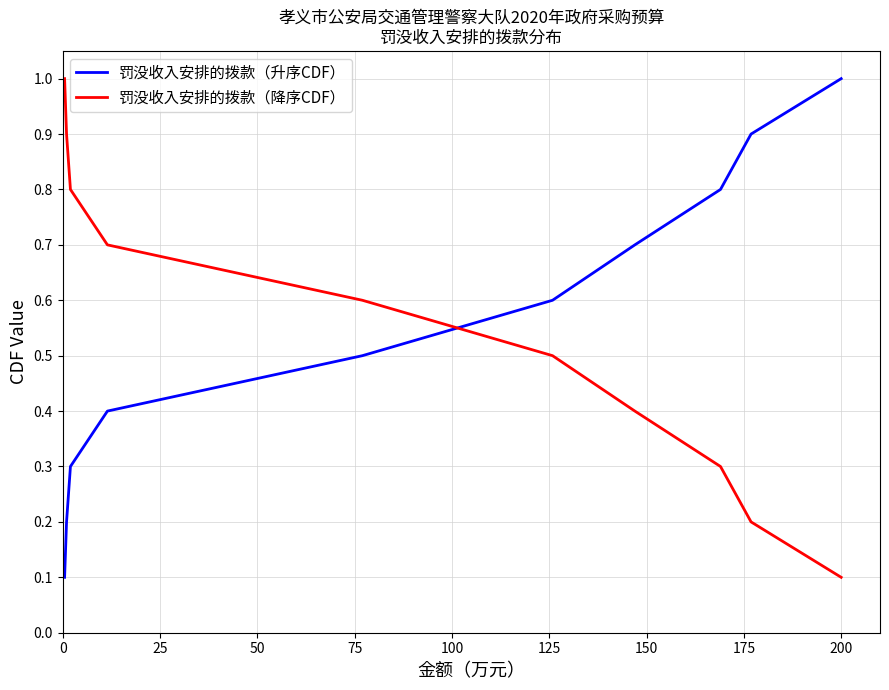

What are all the series names shown in the legend?

罚没收入安排的拨款（升序CDF）, 罚没收入安排的拨款（降序CDF）